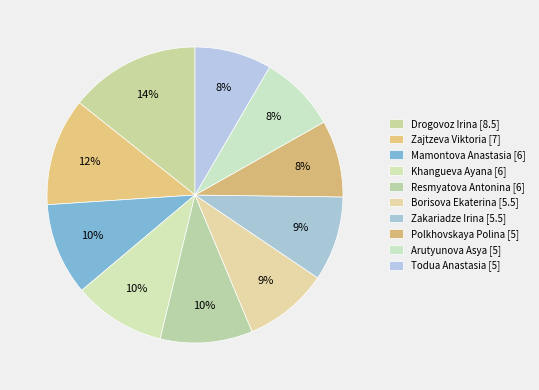

To the nearest percent, what percentage of the pie is Resmyatova Antonina?

10%